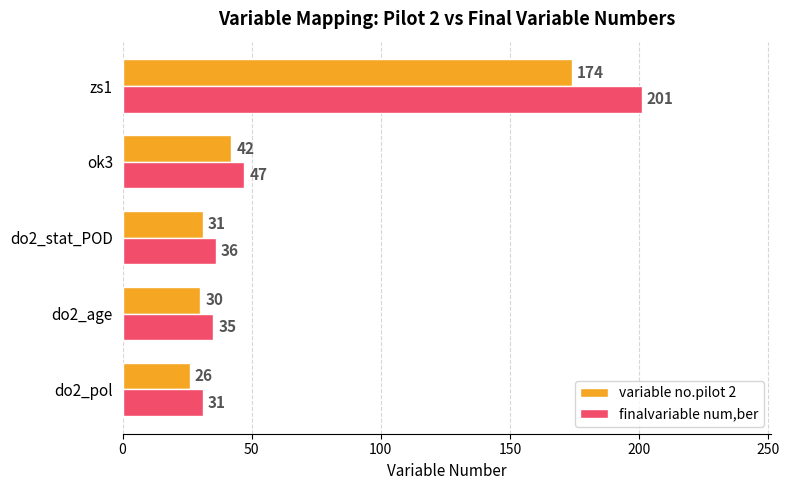

What is the difference between the maximum and minimum values in the finalvariable num,ber series?

170